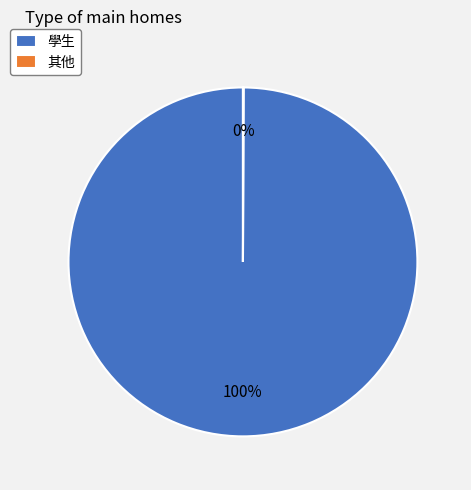

The 學生 slice represents 100% of the pie. True or false?

True